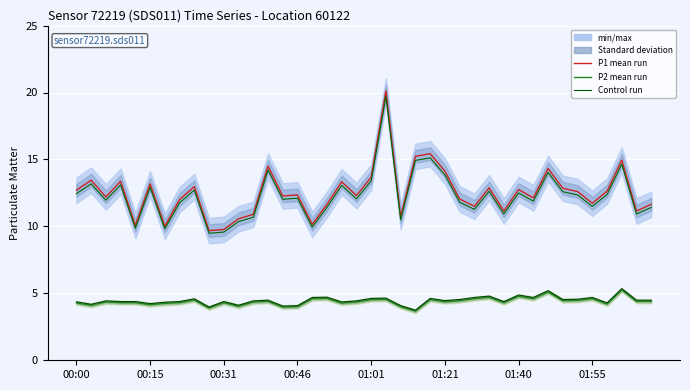

True or false: P2 Control run and P2 Ensemble mean run intersect in this chart.

False